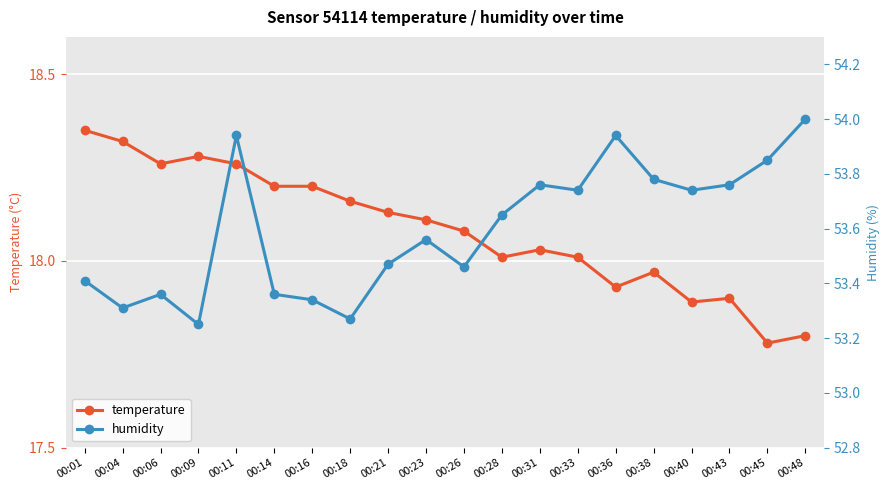

Rank the series by their maximum value, from lowest to highest.

temperature, humidity